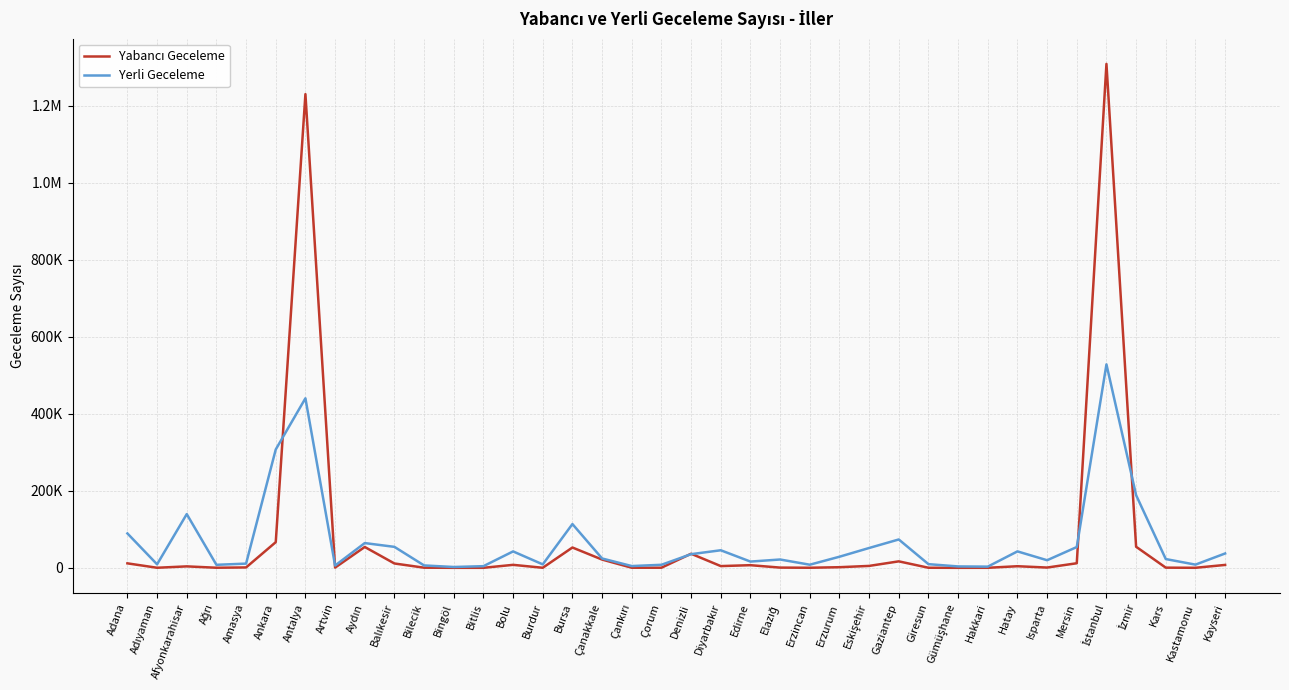

At which category is the sum across all series the highest?

İstanbul